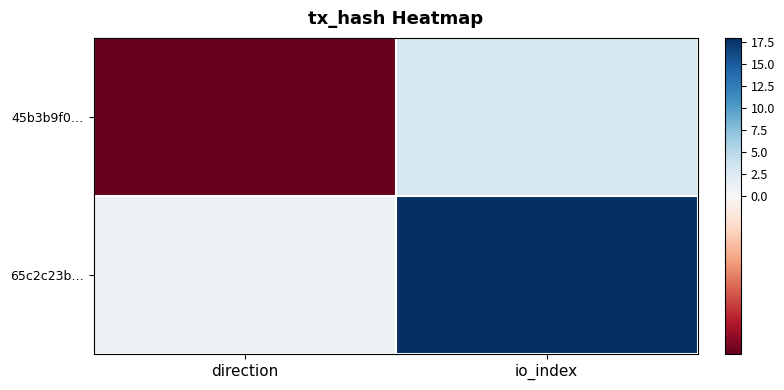

Reading left to right, transcribe all the data shown in this chart.

45b3b9f0…: direction=-1	io_index=3
65c2c23b…: direction=1	io_index=18